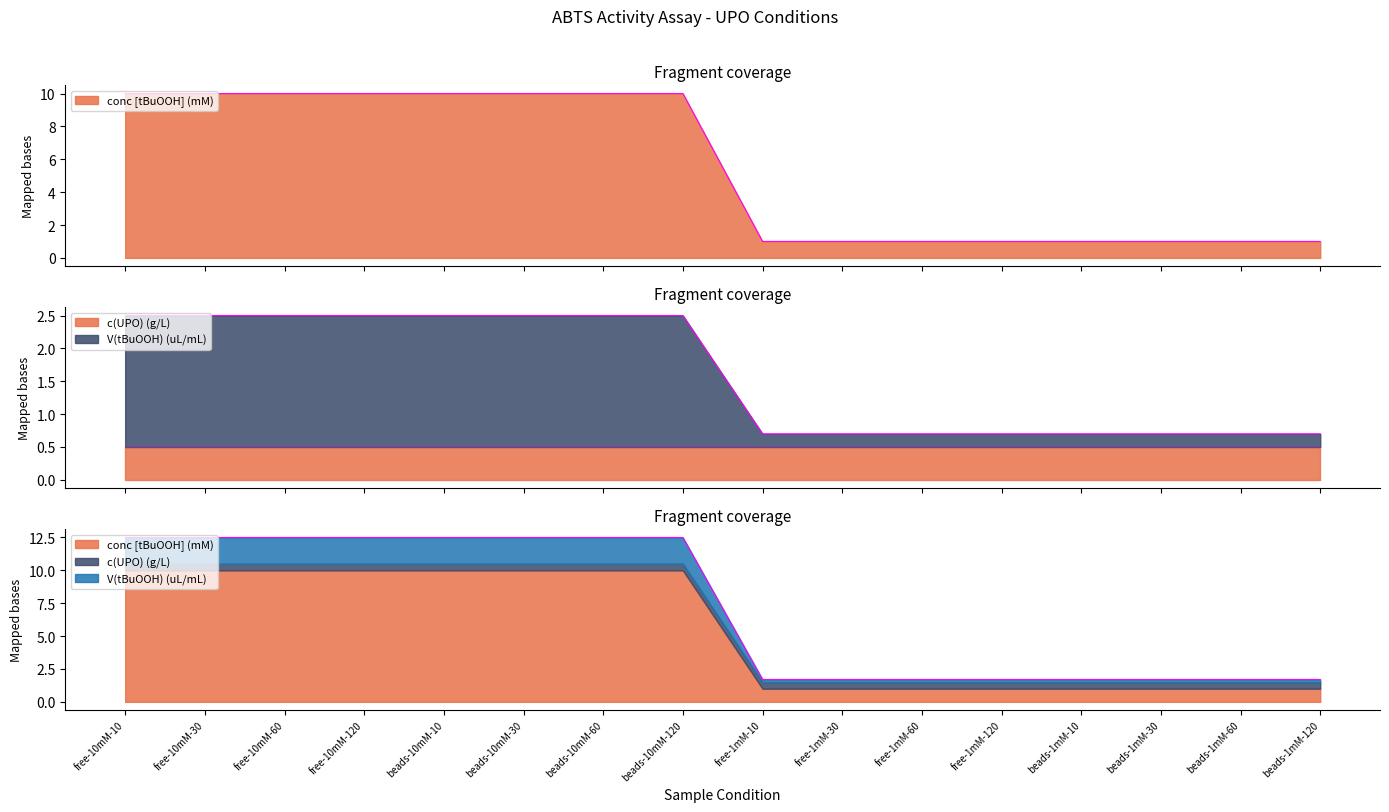

Which series changed the most between free-10mM-10 and free-10mM-30?

conc_tBuOOH